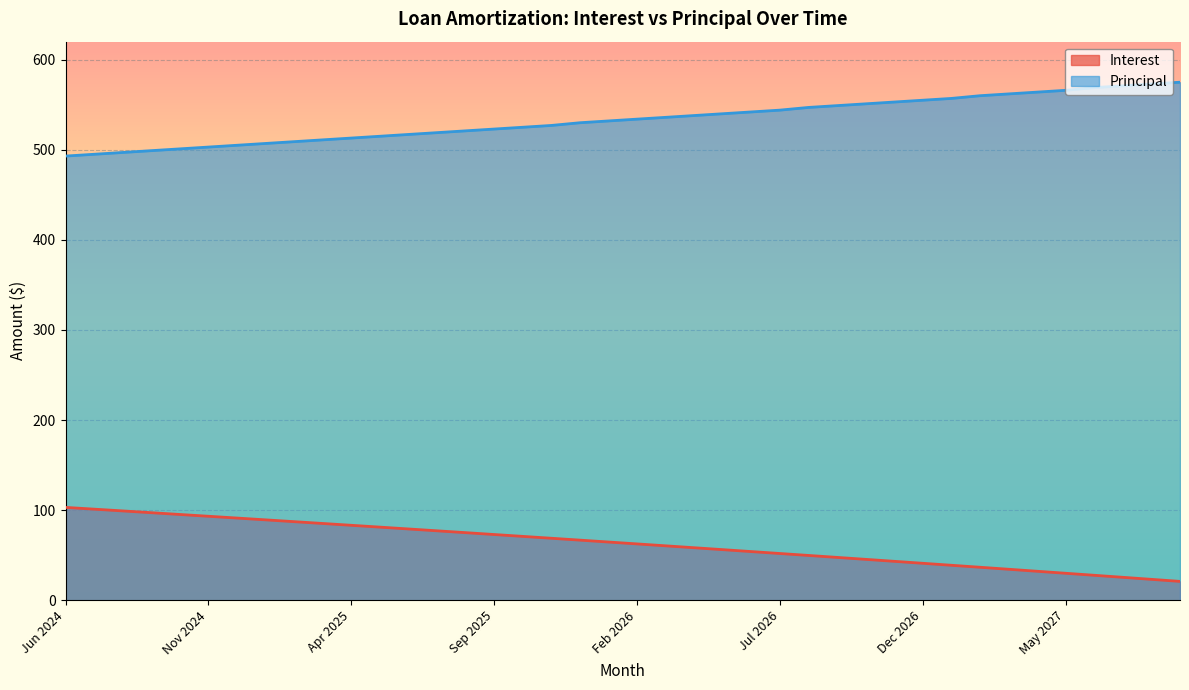

Is the value of Interest at Jul 2024 greater than the value of Principal at Aug 2025?

No